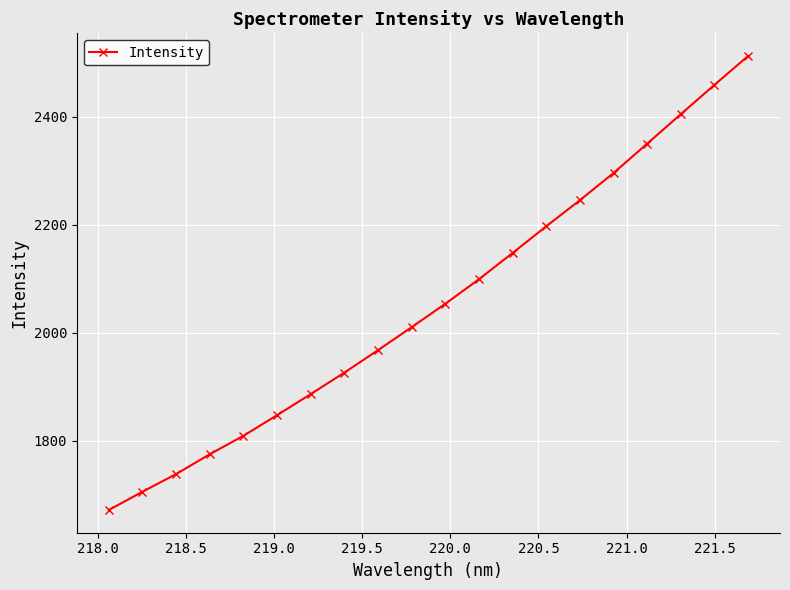

What is the maximum value shown in the chart?

2512.7